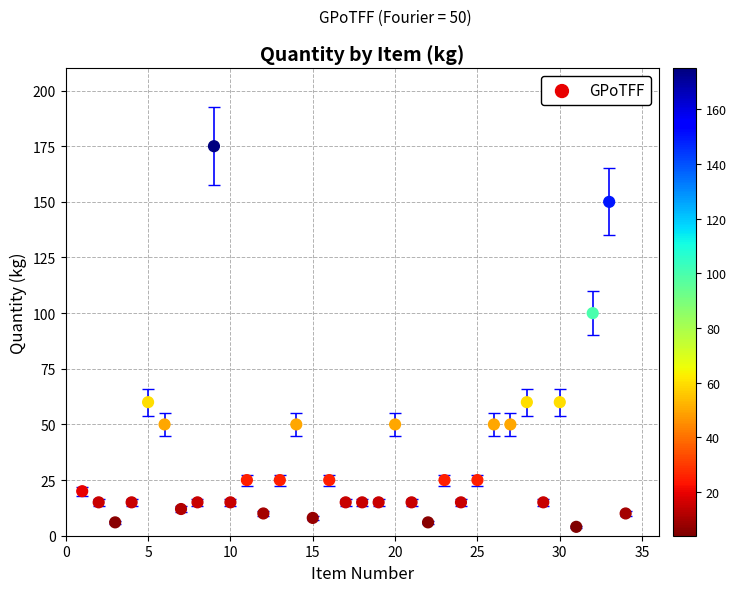

What Y value in the scatter plot is closest to 89?

100